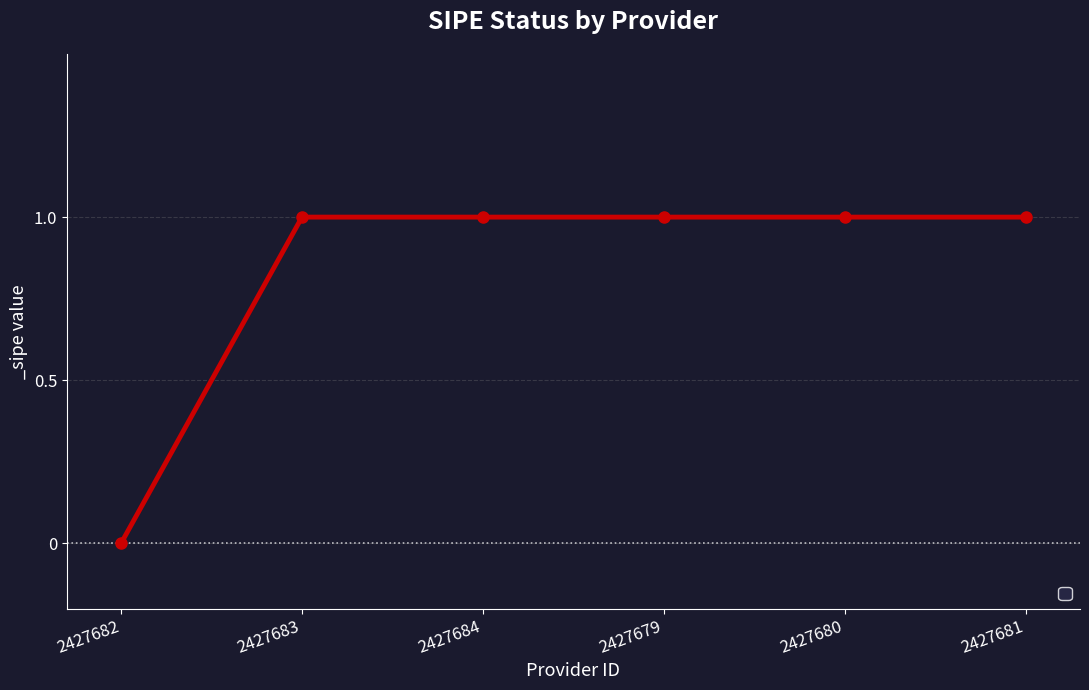

Approximately how many times larger is the value at 2427683 compared to 2427679?

1.0